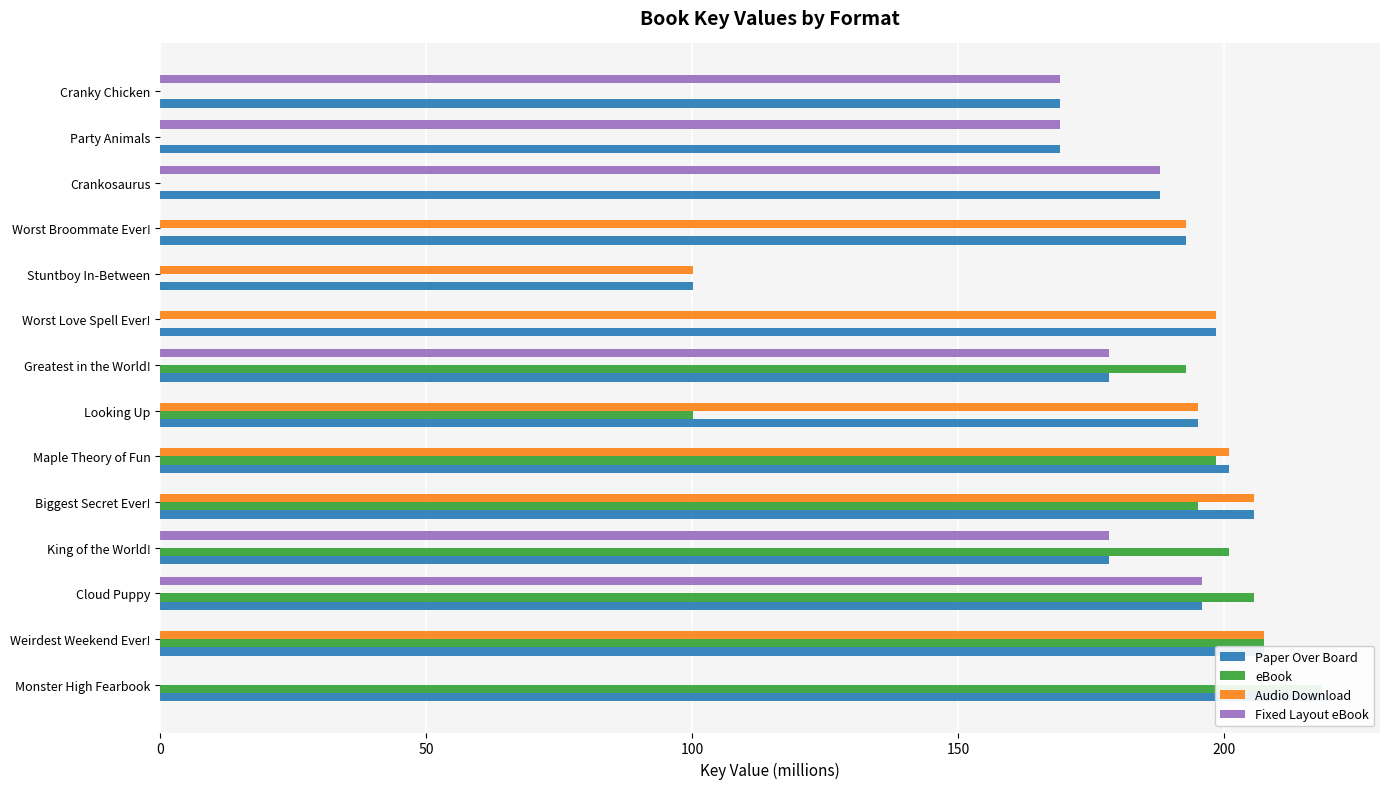

Reading left to right, transcribe all the data shown in this chart.

Paper Over Board: 218.4	207.4	195.9	178.4	205.6	200.8	195.0	178.4	198.5	100.2	192.8	188.0	169.2	169.1
eBook: 218.4	207.4	205.6	200.8	195.0	198.5	100.2	192.8	0.0	0.0	0.0	0.0	0.0	0.0
Audio Download: 0.0	207.4	0.0	0.0	205.6	200.8	195.0	0.0	198.5	100.2	192.8	0.0	0.0	0.0
Fixed Layout eBook: 0.0	0.0	195.9	178.4	0.0	0.0	0.0	178.4	0.0	0.0	0.0	188.0	169.2	169.1